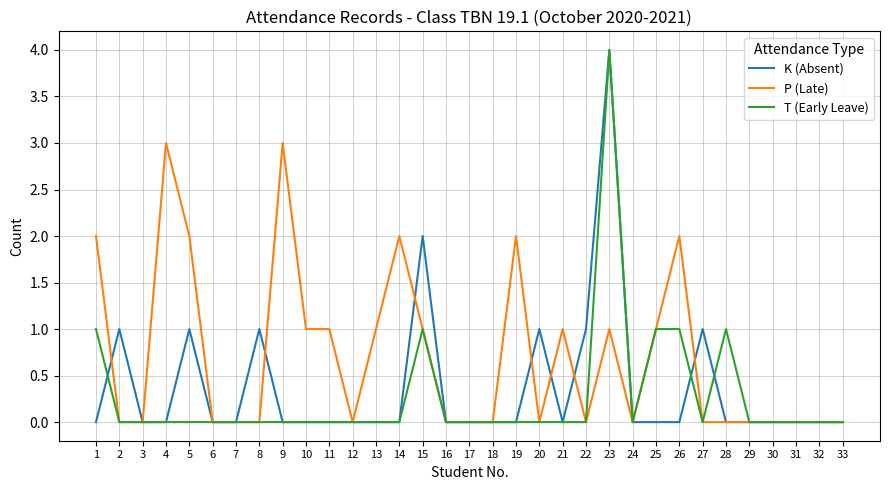

What is the difference between the maximum and minimum values in the K (Absent) series?

4